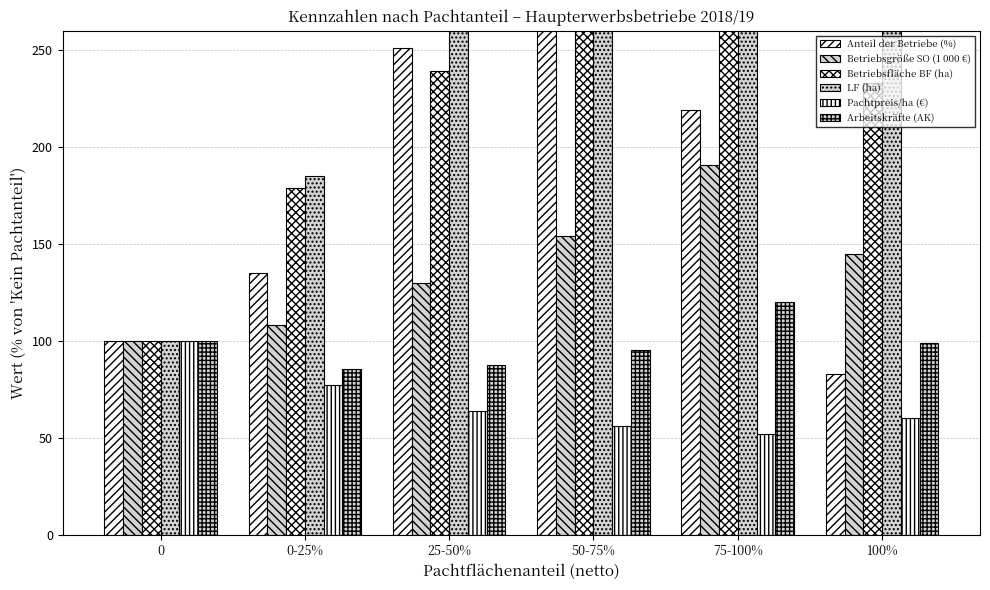

What is the difference between the Betriebsfläche BF (ha) values at 0-25% and 0?

78.8